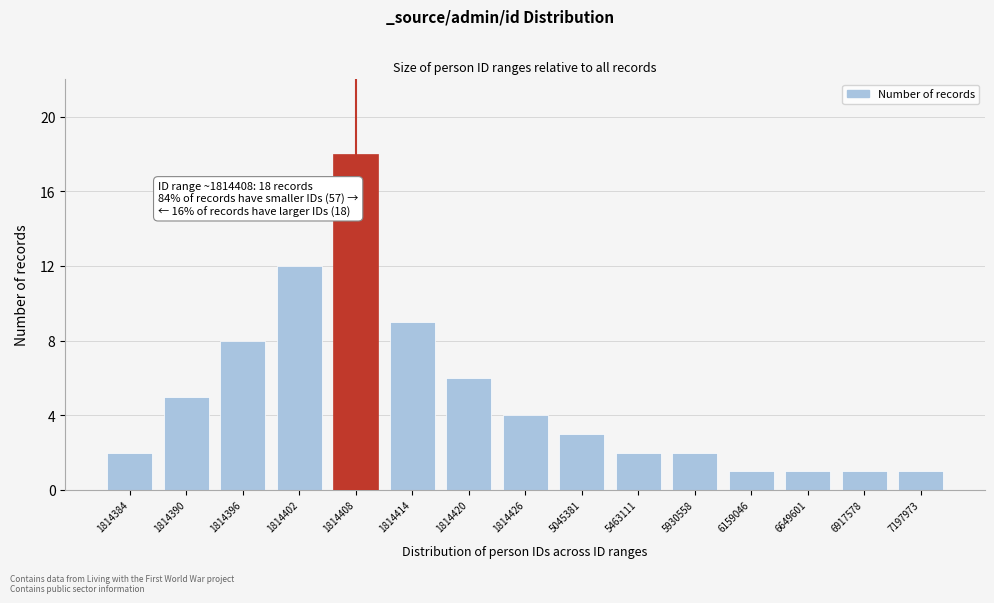

Reading left to right, what are all the values shown in this chart?

2	5	8	12	18	9	6	4	3	2	2	1	1	1	1